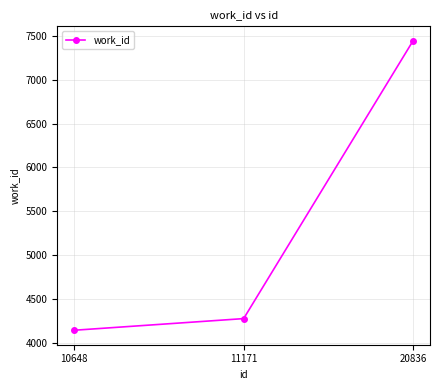

What is the difference between the maximum and minimum values?

3306